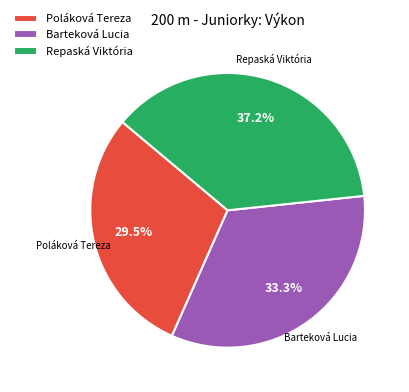

Is it true that Repaská Viktória is 37% of the pie?

True